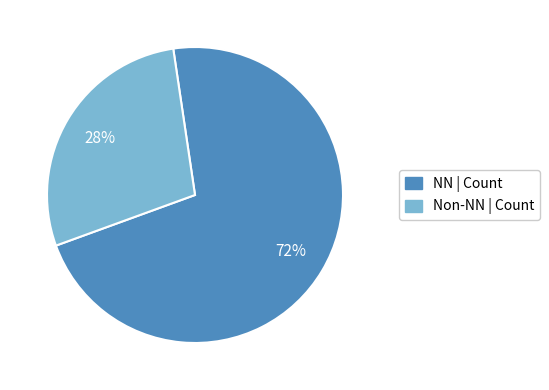

To the nearest percent, what is the difference between the largest and smallest slice percentages?

44%